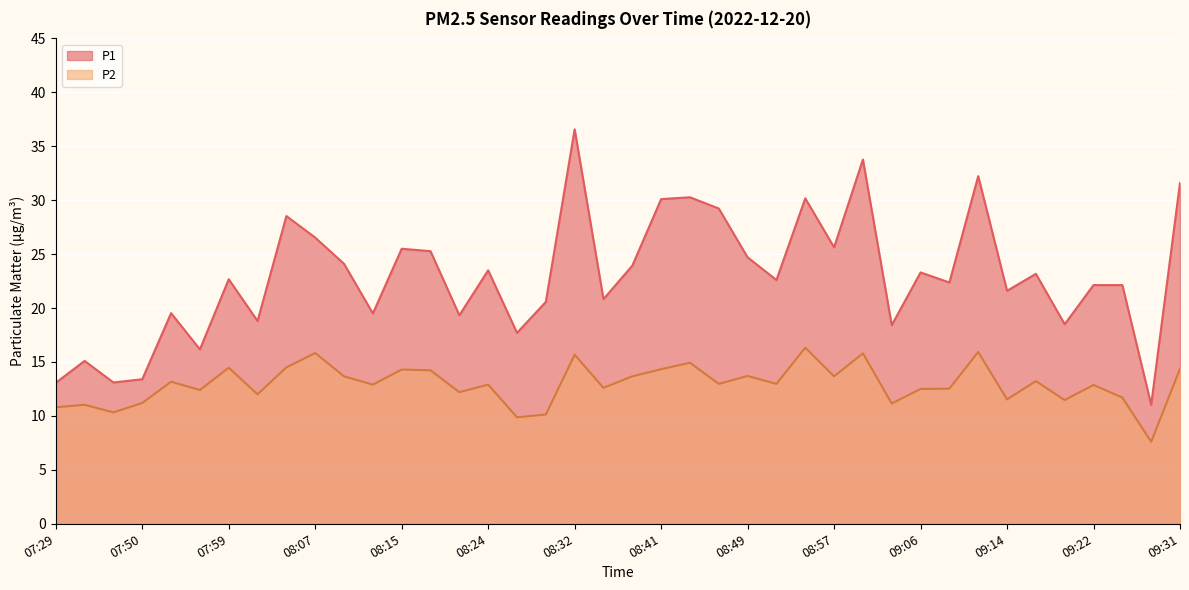

At which category does P1 reach its first local valley?

07:47